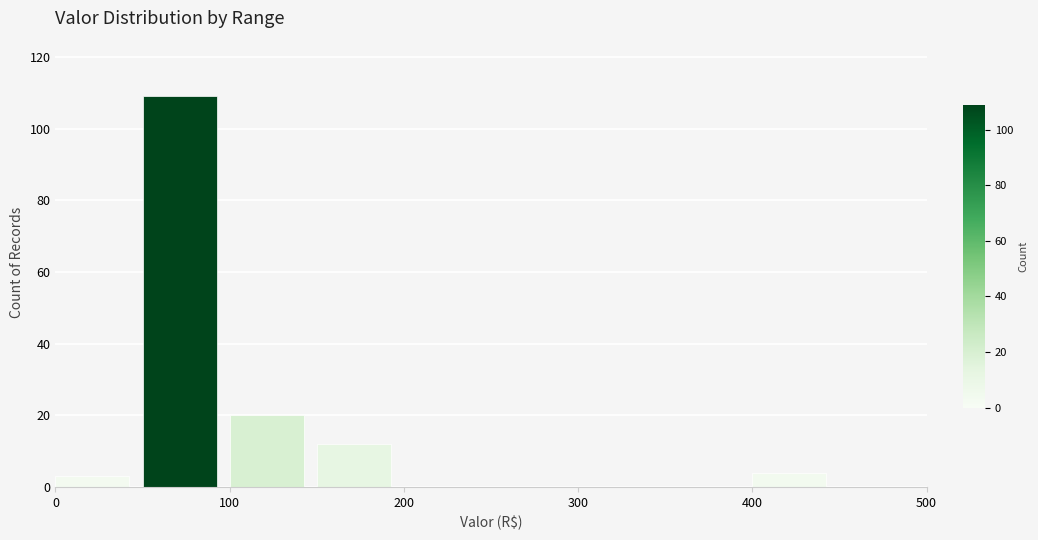

Reading left to right, list every bar in this chart as the range it spans on the x-axis followed by its height. The values are not printed on the chart, so give them approximately, as read against the axis.

0 to 50: 4
50 to 100: 110
100 to 150: 20
150 to 200: 12
200 to 250: 0
250 to 300: 0
300 to 350: 0
350 to 400: 0
400 to 450: 4
450 to 500: 0